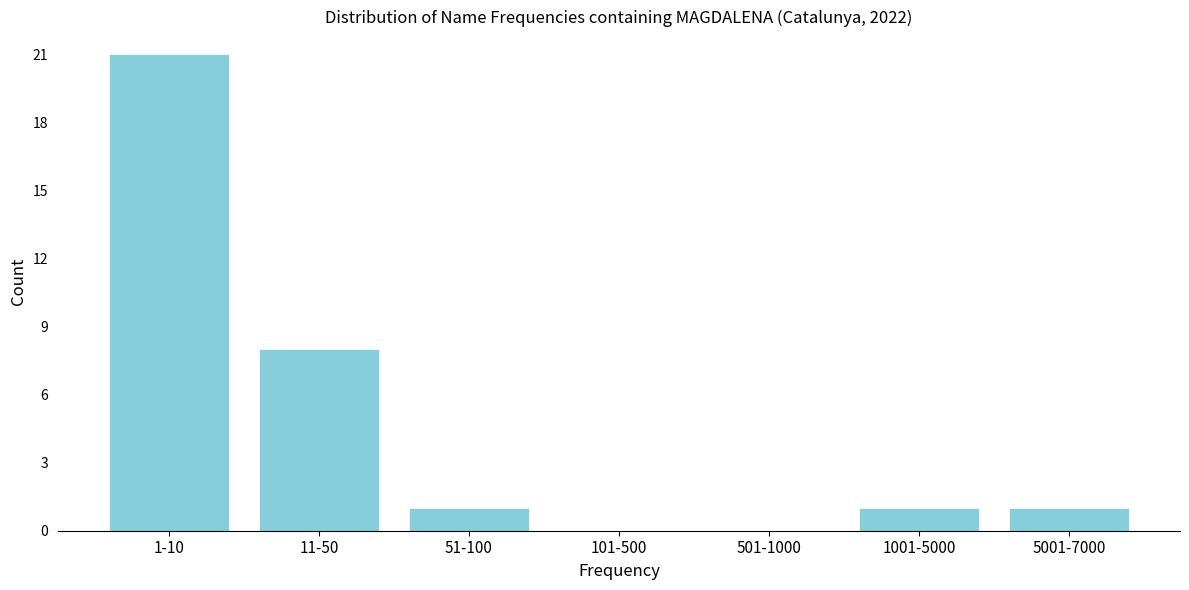

Reading left to right, list all the values displayed in this chart.

1-10=21	11-50=8	51-100=1	101-500=0	501-1000=0	1001-5000=1	5001-7000=1